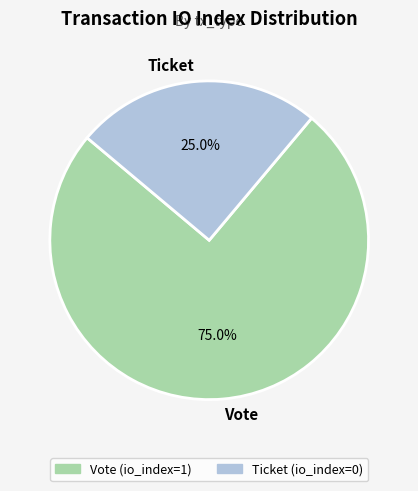

To the nearest percent, what is the average slice percentage?

50%